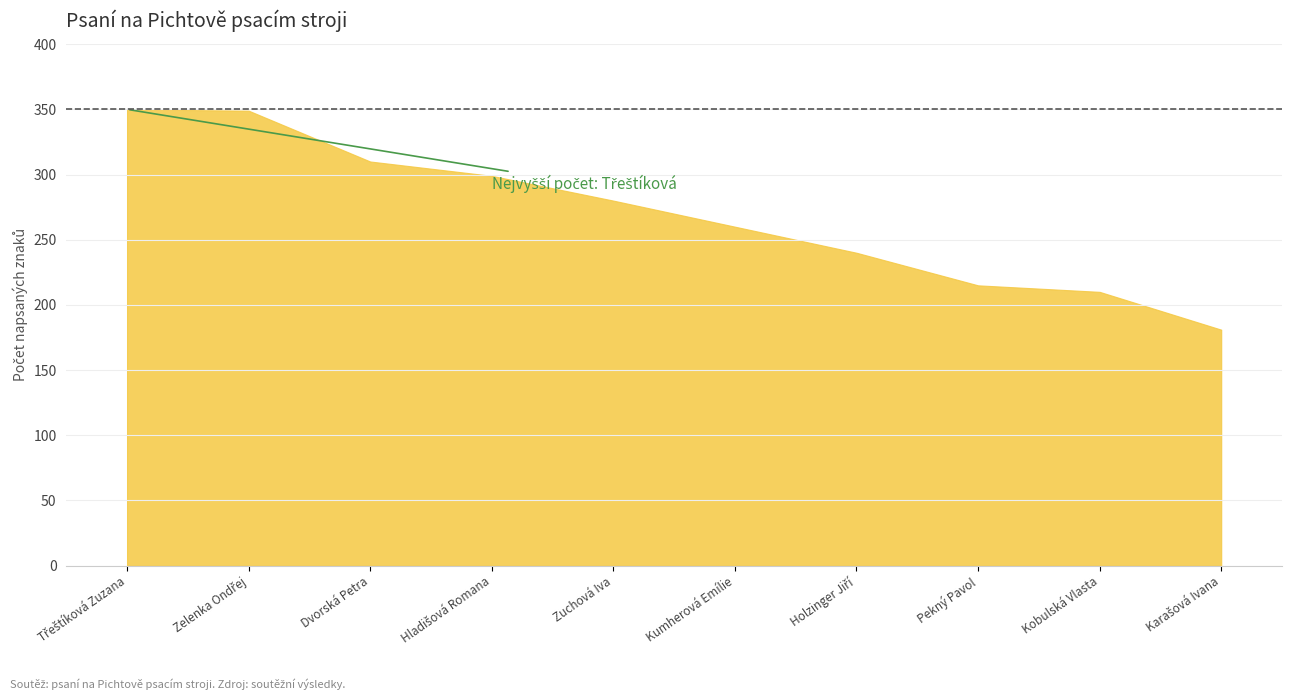

Rank the categories by value from lowest to highest.

Karašová Ivana, Kobulská Vlasta, Pekný Pavol, Holzinger Jiří, Kumherová Emílie, Zuchová Iva, Hladišová Romana, Dvorská Petra, Zelenka Ondřej, Třeštíková Zuzana